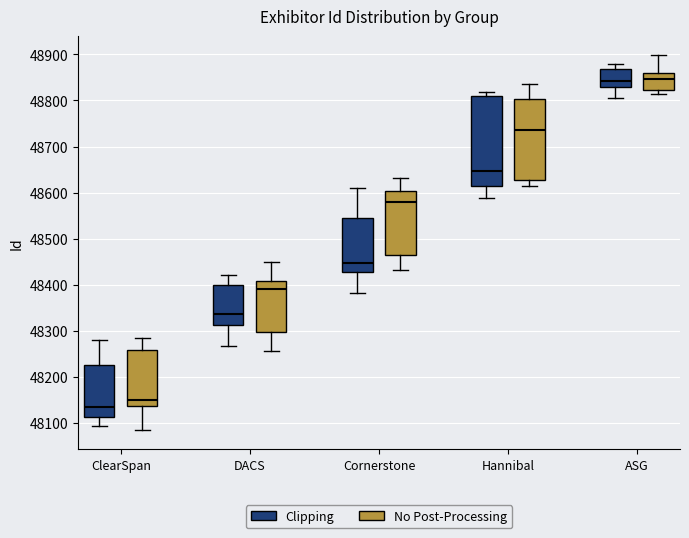

Where is the lower edge of the box for ASG (No Post-Processing) on the y-axis? The values are not printed on the chart, so give them approximately, as read against the axis.

48820